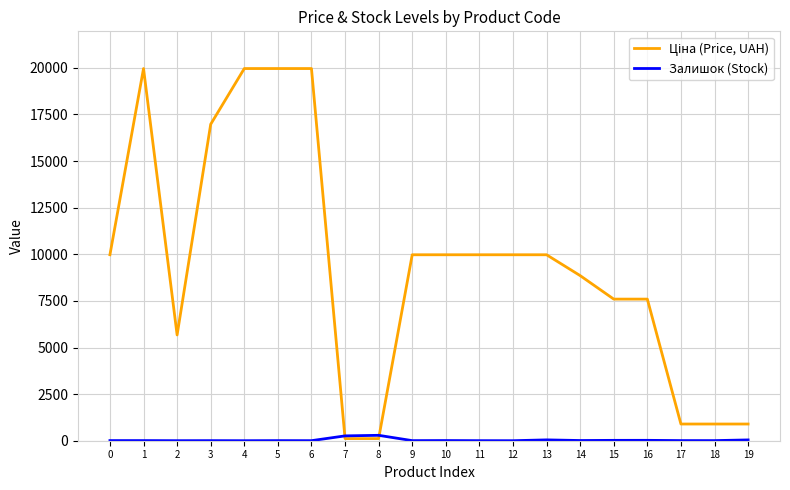

What is the greatest value displayed?

19964.2